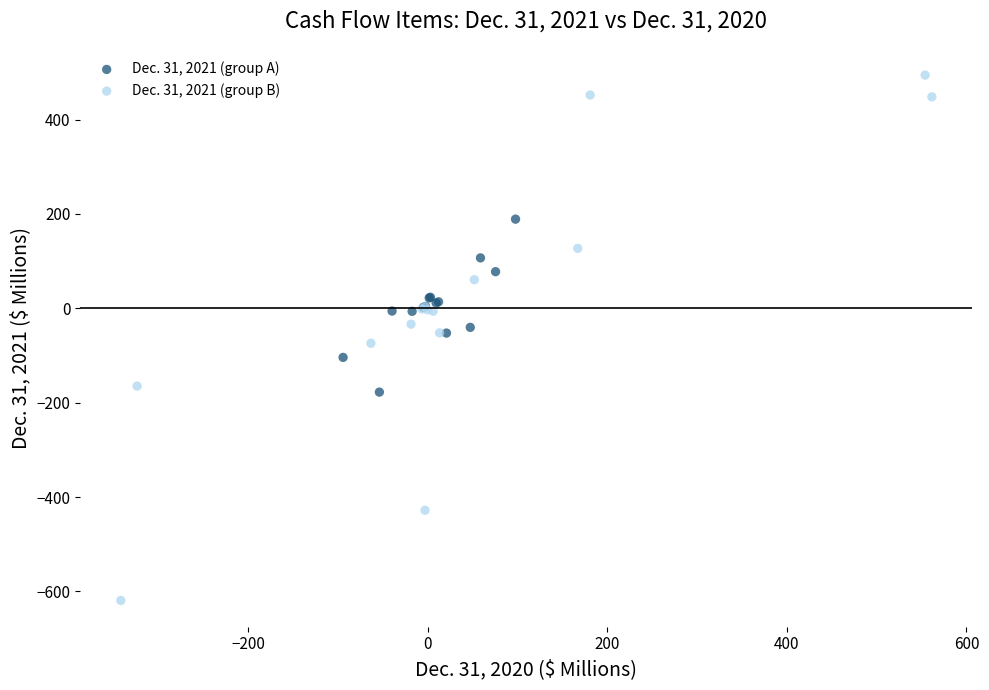

Which series has the widest spread of Y values?

Dec. 31, 2021 (group B)